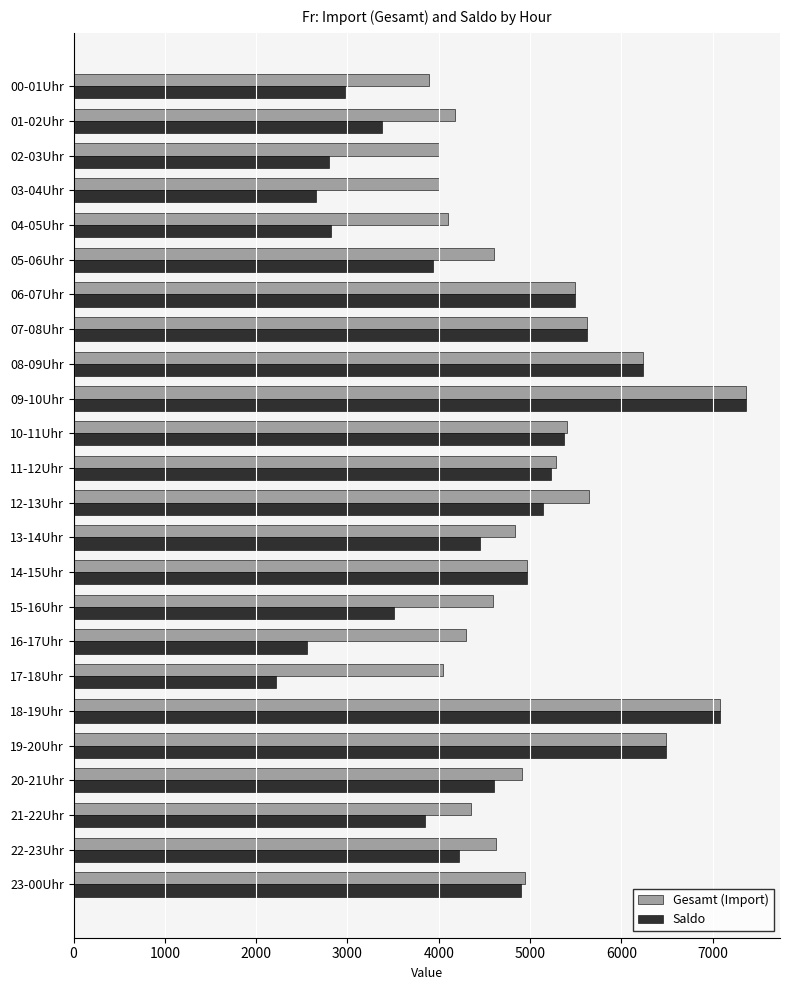

Rank the series at 00-01Uhr from highest to lowest value.

Gesamt (Import), Saldo